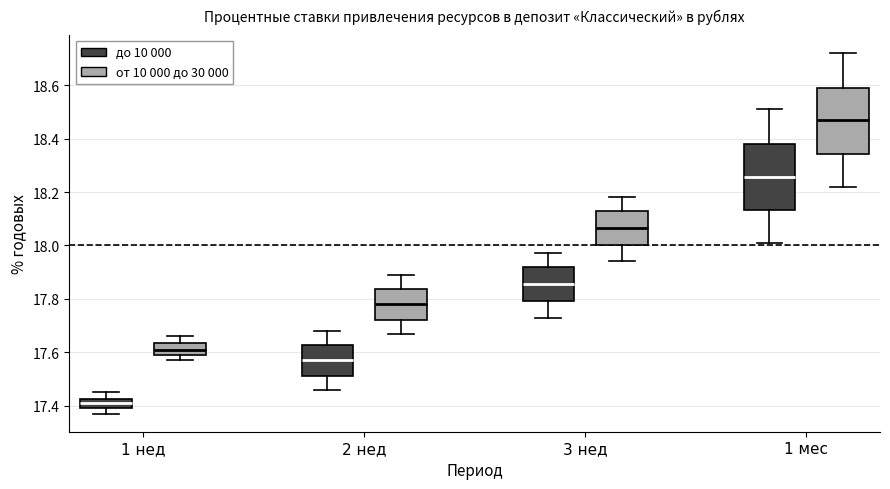

Reading left to right, transcribe this box plot: for each box, give where its median line is, the range the box spans, and where its two whiskers end, as read against the y-axis. The values are not printed on the chart, so give them approximately, as read against the axis.

1 нед (до 10 000): median 17.42 (inside the box), box 17.40 to 17.42, whiskers 17.38 to 17.46
1 нед (от 10 000 до 30 000): median 17.62, box 17.60 to 17.64, whiskers 17.58 to 17.66
2 нед (до 10 000): median 17.58, box 17.52 to 17.62, whiskers 17.46 to 17.68
2 нед (от 10 000 до 30 000): median 17.78, box 17.72 to 17.84, whiskers 17.68 to 17.90
3 нед (до 10 000): median 17.86, box 17.80 to 17.92, whiskers 17.74 to 17.98
3 нед (от 10 000 до 30 000): median 18.06, box 18.00 to 18.12, whiskers 17.94 to 18.18
1 мес (до 10 000): median 18.26, box 18.14 to 18.38, whiskers 18.02 to 18.52
1 мес (от 10 000 до 30 000): median 18.48, box 18.34 to 18.60, whiskers 18.22 to 18.72